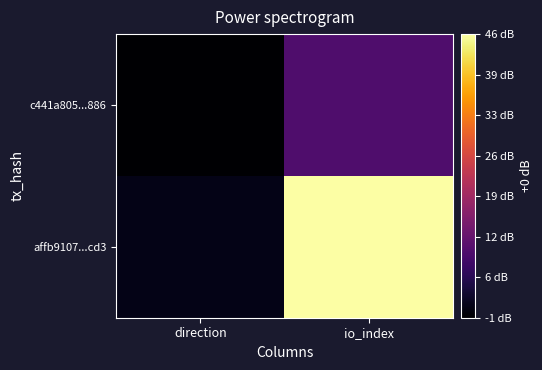

Rank the series at io_index from highest to lowest value.

affb9107...cd3, c441a805...886